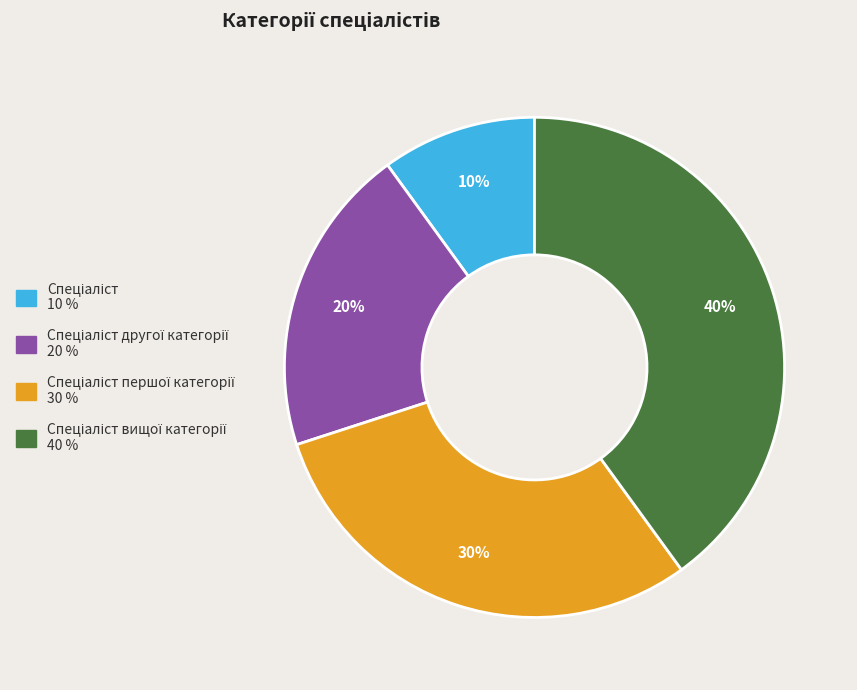

To the nearest percent, what is the difference between the largest and smallest slice percentages?

30%